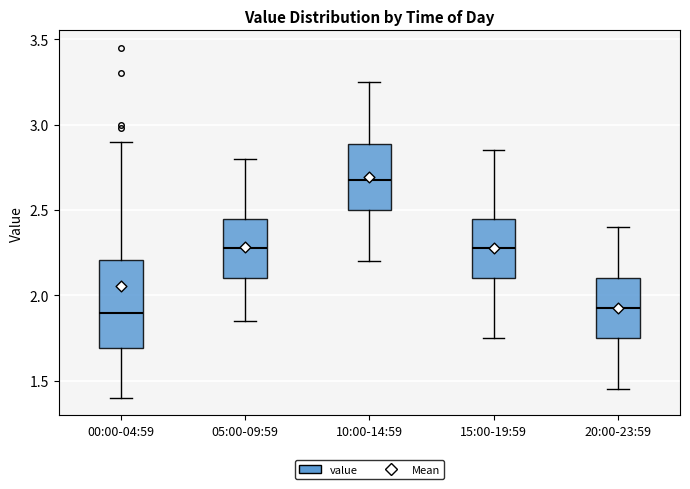

Where is the lower edge of the box for 10:00-14:59 on the y-axis? The values are not printed on the chart, so give them approximately, as read against the axis.

2.50